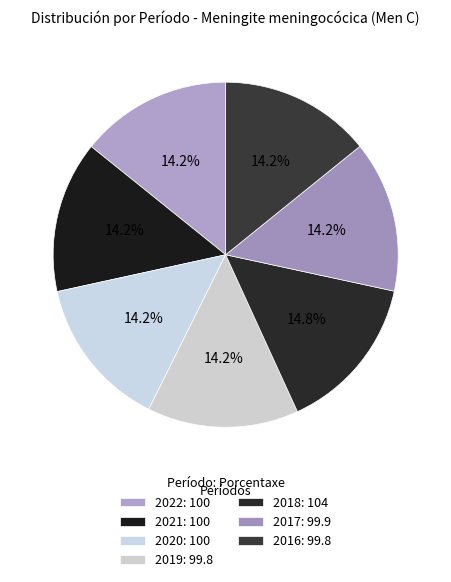

How many segments does this pie chart have?

7